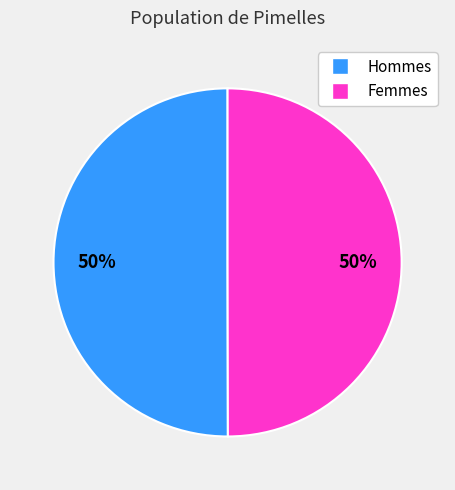

To the nearest percent, what is the average slice percentage?

50%